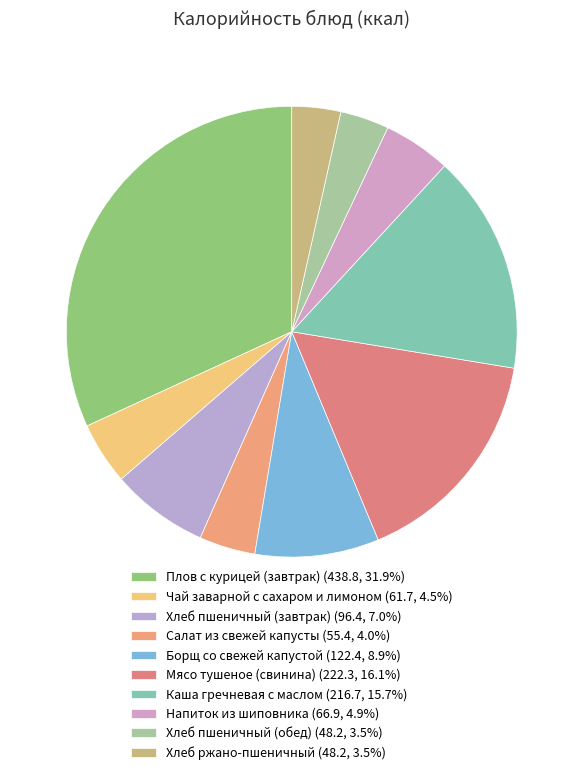

To the nearest percent, what is the difference between the largest and smallest slice percentages?

28%